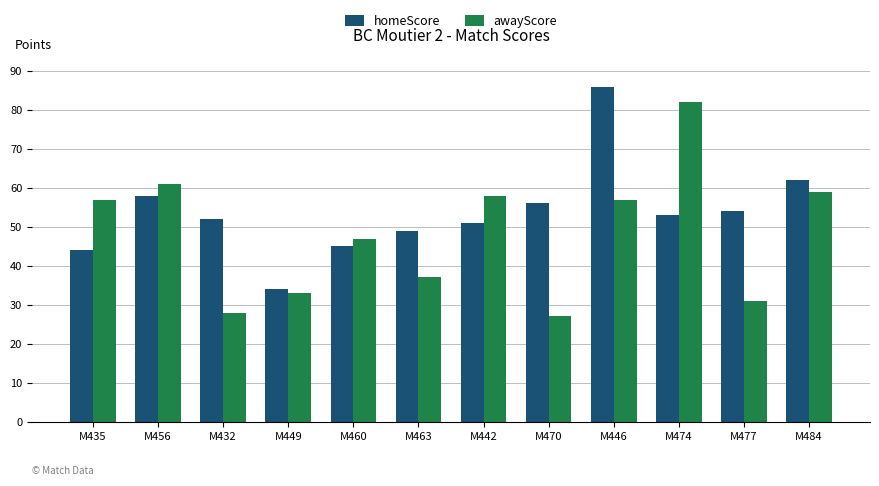

What position from the left is M474?

10